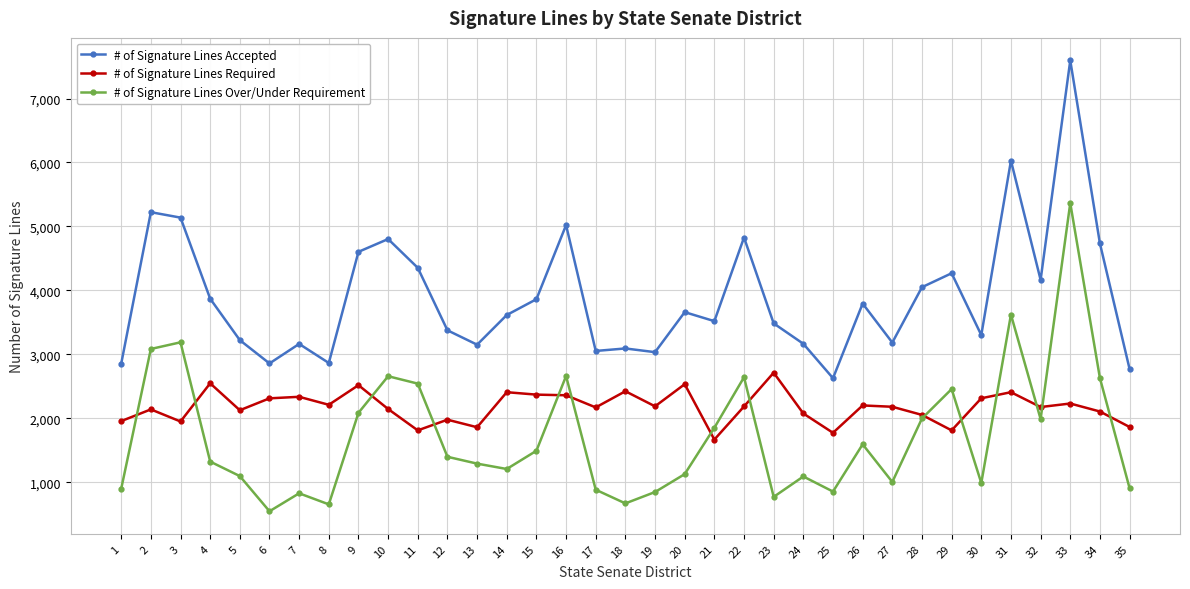

What is the spread (max minus min) of values at 32?

2176